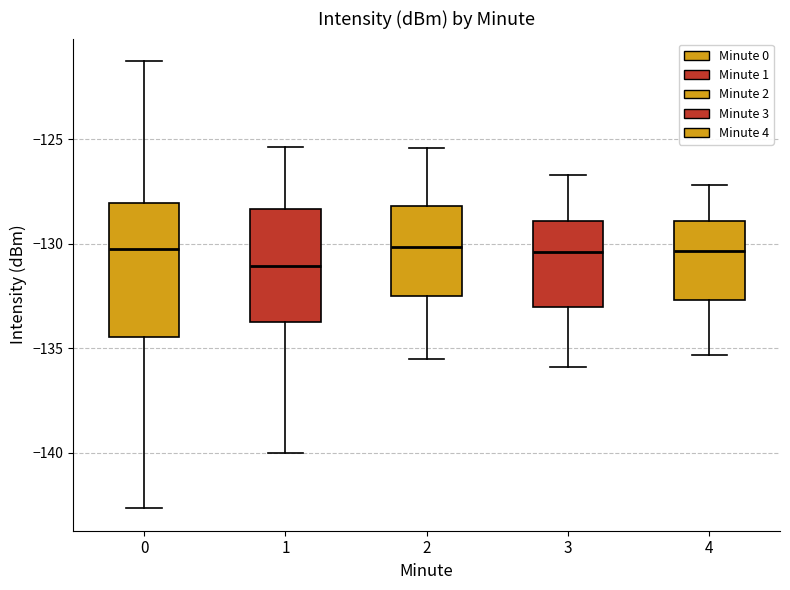

Which box is the tallest, from its lower edge to its upper edge?

0